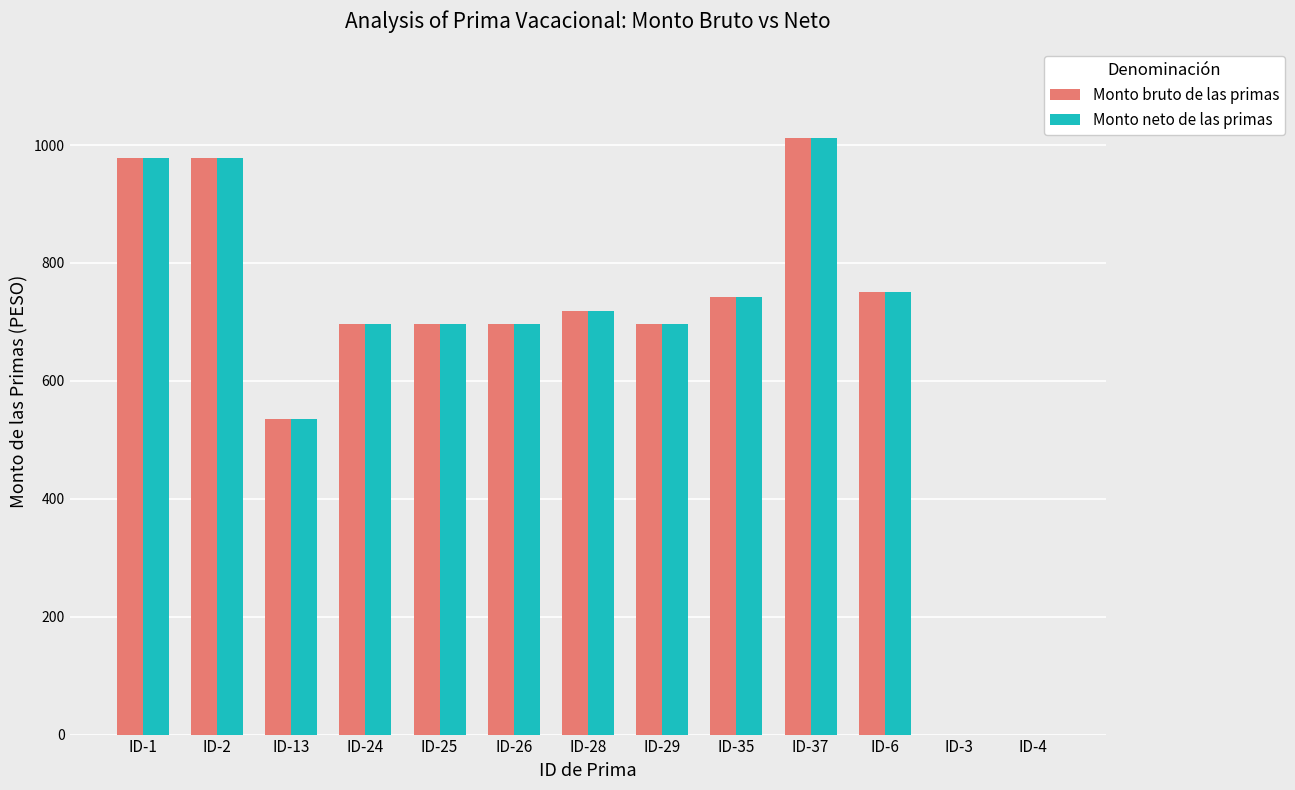

Reading right to left, what are all the values shown in this chart?

Monto bruto de las primas: ID-4=0.0	ID-3=0.0	ID-6=750.0	ID-37=1012.0	ID-35=742.5	ID-29=696.4	ID-28=718.7	ID-26=696.4	ID-25=696.4	ID-24=696.4	ID-13=535.7	ID-2=978.2	ID-1=978.2
Monto neto de las primas: ID-4=0.0	ID-3=0.0	ID-6=750.0	ID-37=1012.0	ID-35=742.5	ID-29=696.4	ID-28=718.7	ID-26=696.4	ID-25=696.4	ID-24=696.4	ID-13=535.7	ID-2=978.2	ID-1=978.2